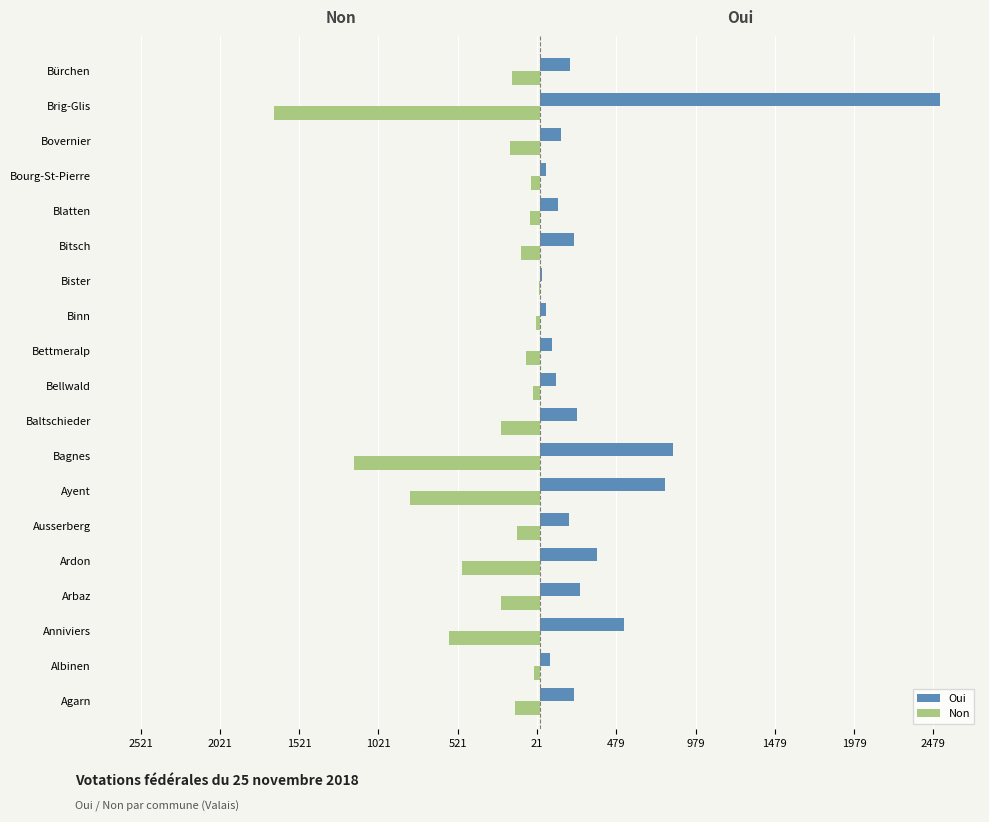

What are all the series names shown in the legend?

Oui, Non